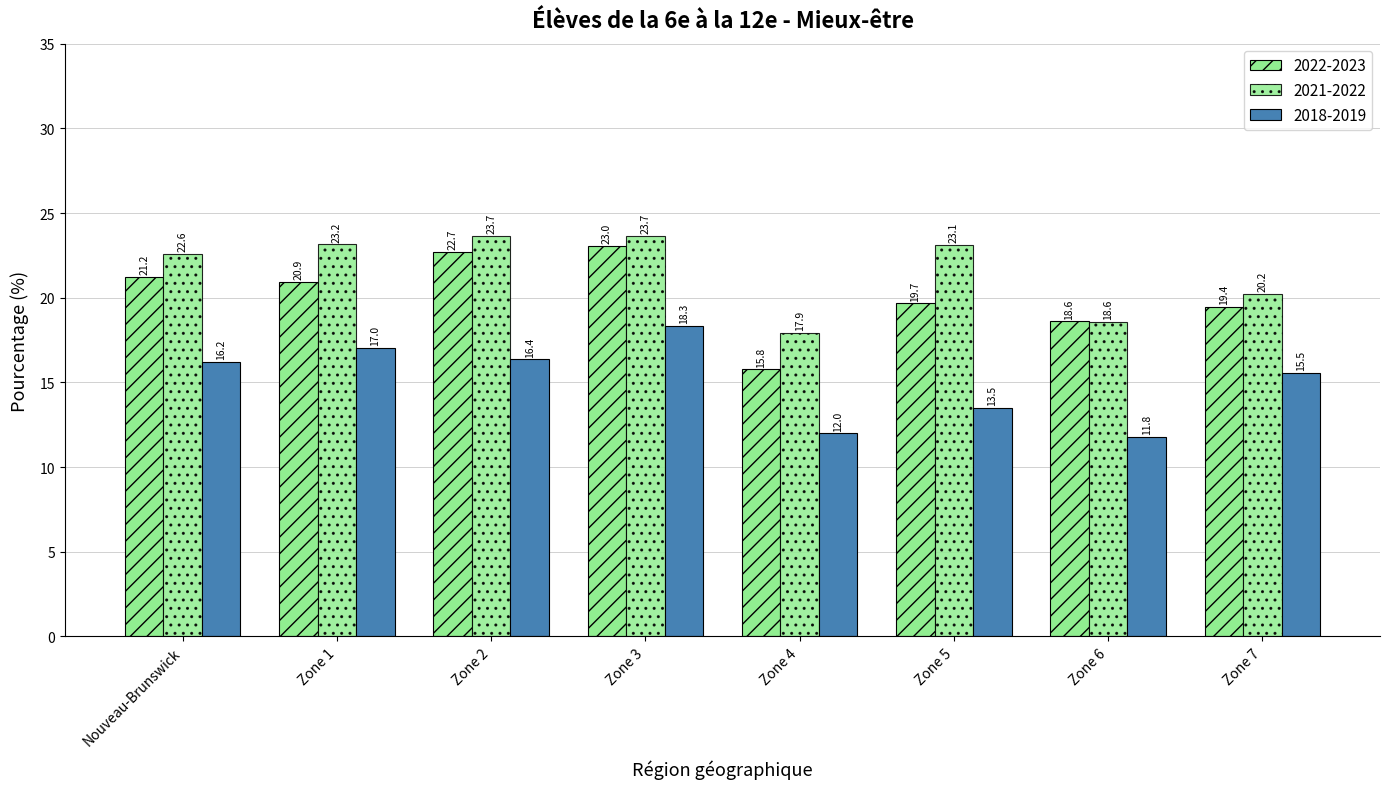

Does the chart contain stacked bars?

No